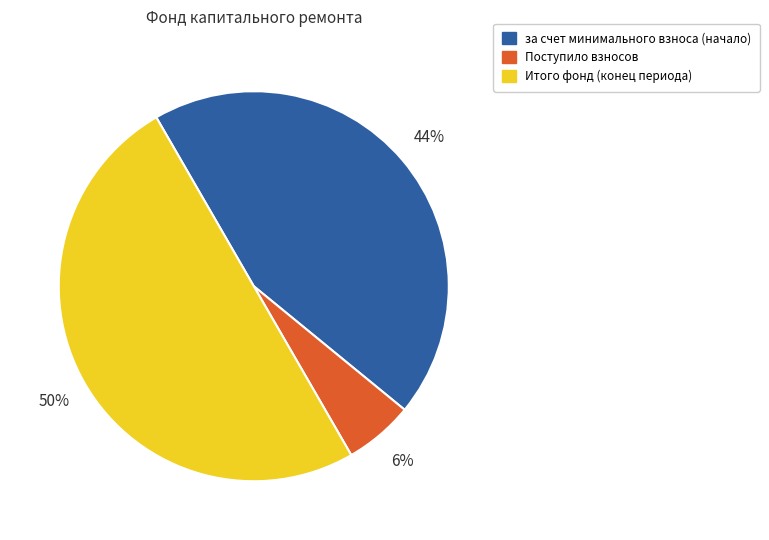

True or false: Поступило взносов accounts for 1% of the total.

False